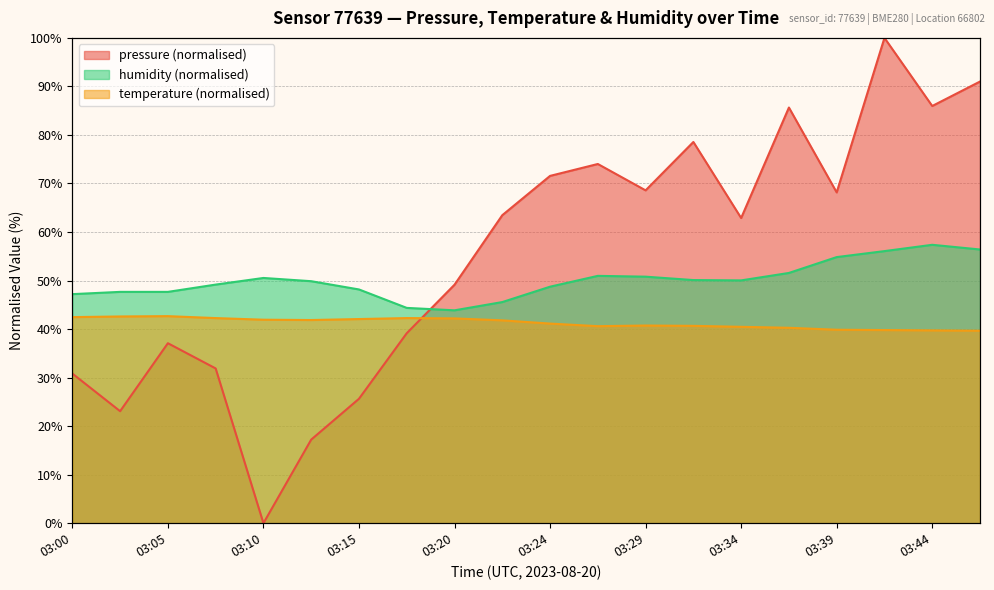

Which series has the widest spread of values?

pressure